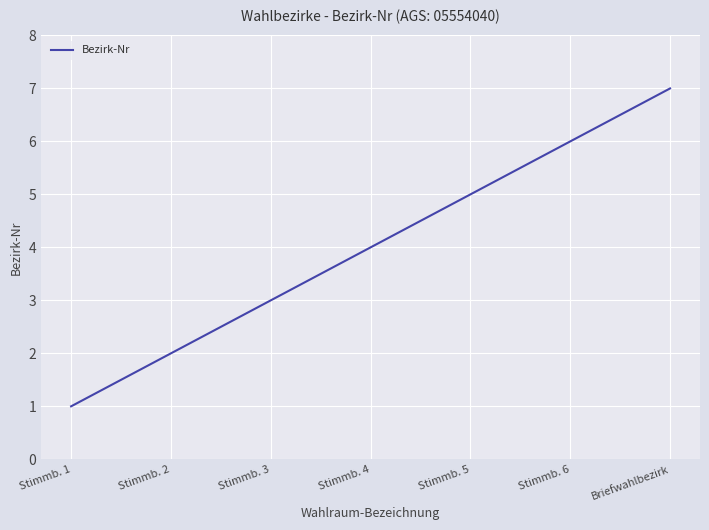

Which has a higher value, Briefwahlbezirk or Stimmb. 4?

Briefwahlbezirk